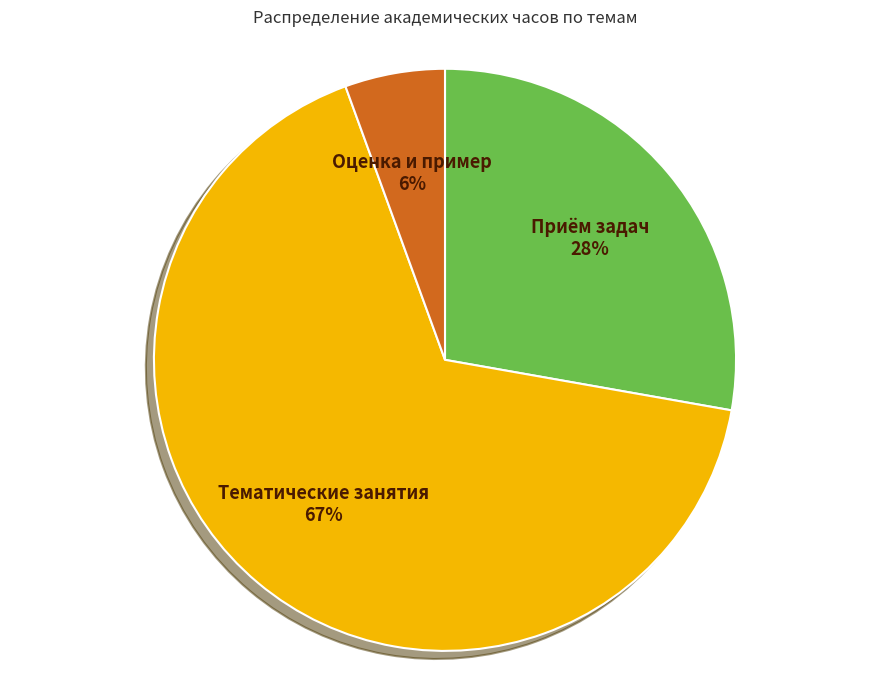

The Тематические занятия slice represents 67% of the pie. True or false?

True